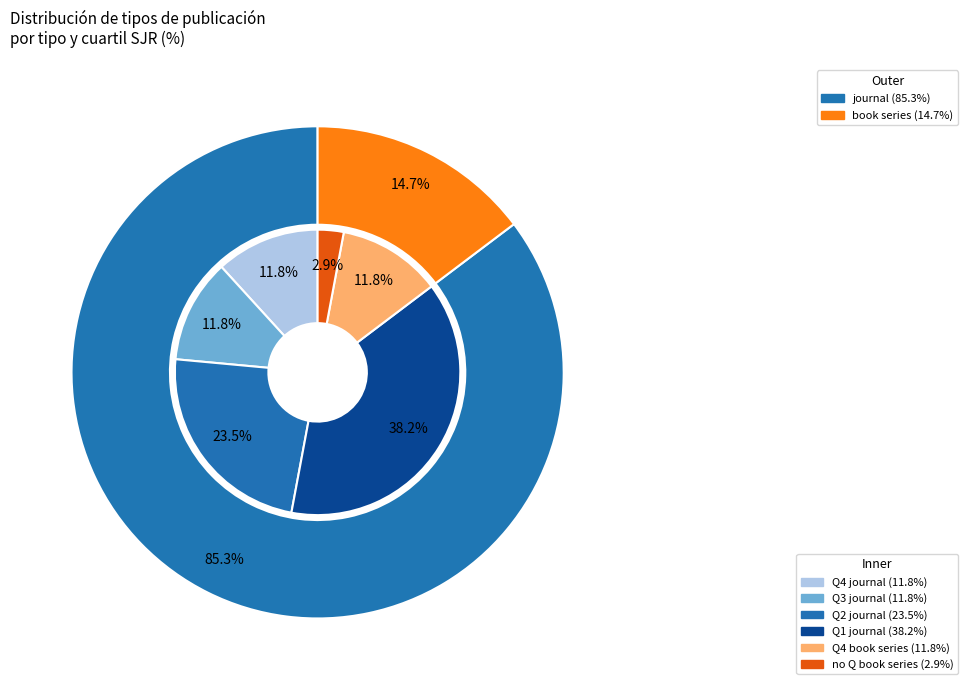

What is the smallest slice in the pie chart?

book series